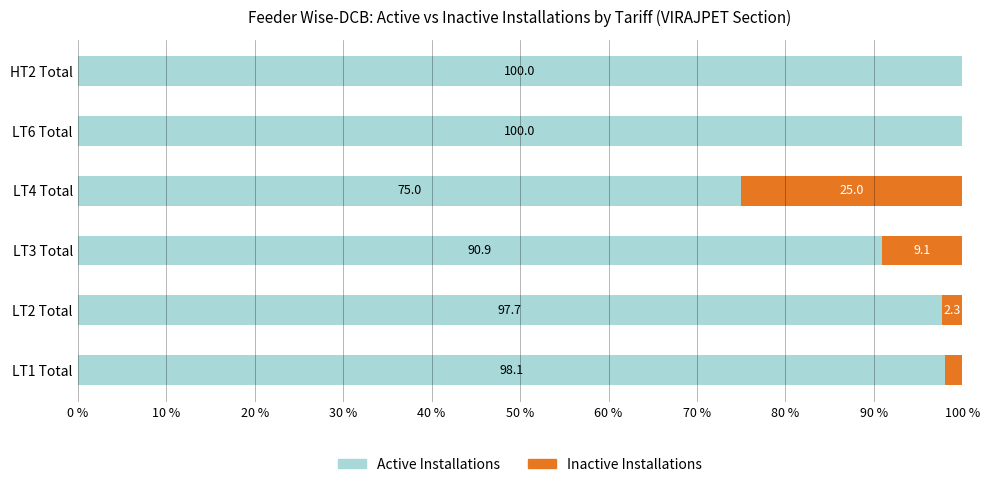

What is the sum of all Active Installations values?

561.7